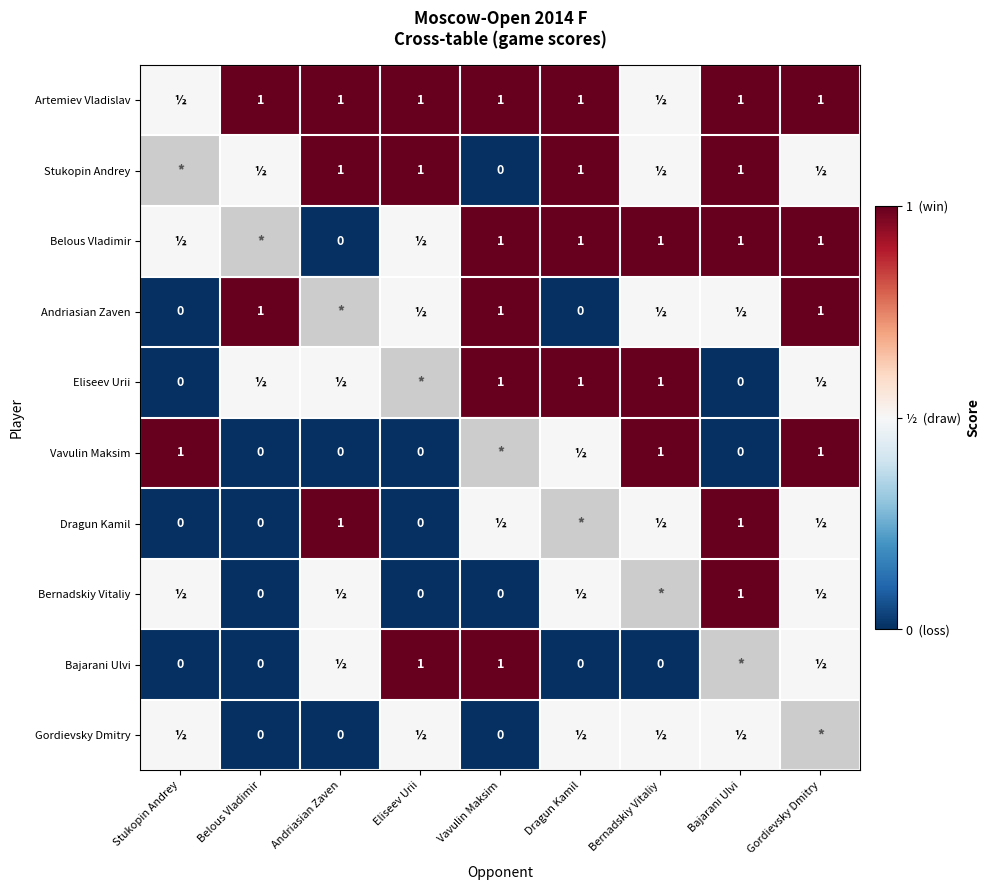

What is the sum of the Bajarani Ulvi values at Bernadskiy Vitaliy and Eliseev Urii?

1.0